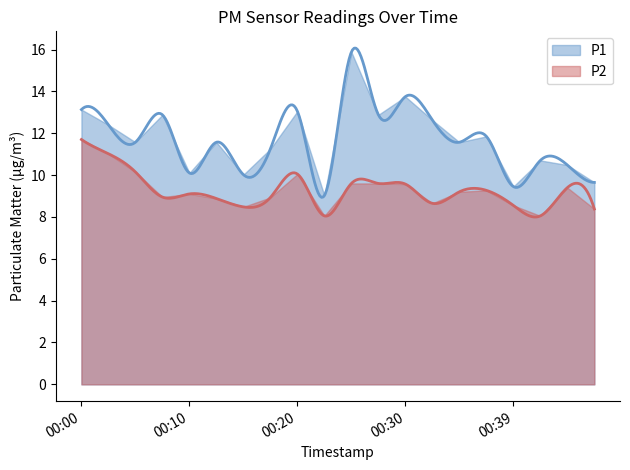

Reading right to left, what are all the values shown in this chart?

P1: 00:47=9.7	00:44=10.5	00:42=10.7	00:39=9.4	00:37=11.8	00:34=11.6	00:32=12.6	00:30=13.8	00:27=12.9	00:25=15.9	00:22=9.0	00:20=13.1	00:17=11.2	00:15=10.0	00:13=11.6	00:10=10.1	00:08=12.9	00:05=11.6	00:03=12.4	00:00=13.1
P2: 00:47=8.4	00:44=9.4	00:42=8.1	00:39=8.6	00:37=9.3	00:34=9.2	00:32=8.7	00:30=9.6	00:27=9.6	00:25=9.6	00:22=8.1	00:20=10.1	00:17=8.9	00:15=8.5	00:13=8.9	00:10=9.1	00:08=8.9	00:05=10.2	00:03=11.0	00:00=11.7